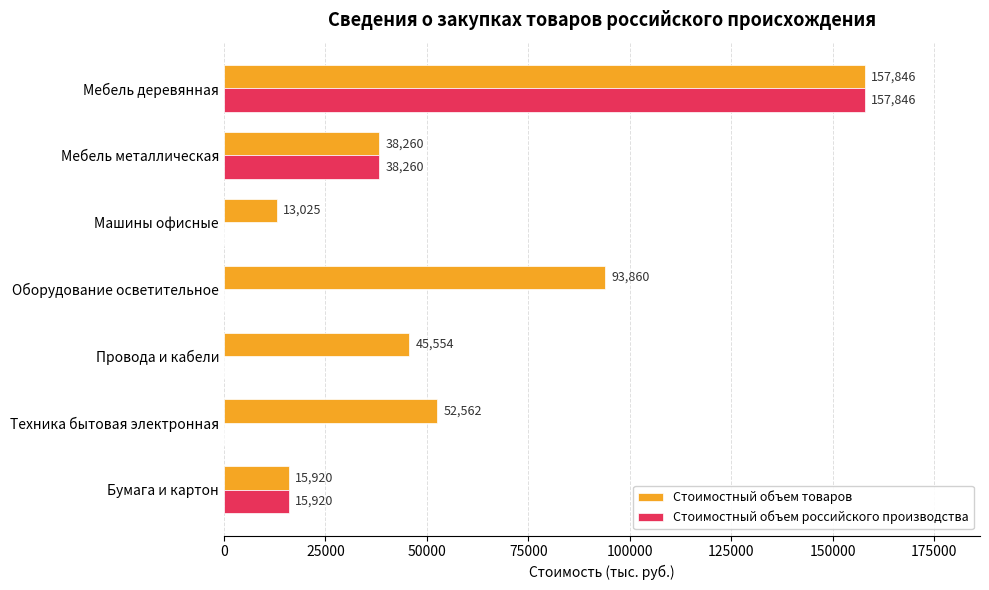

What is the sum of the Стоимостный объем российского производства values at Мебель металлическая and Машины офисные?

38260.0